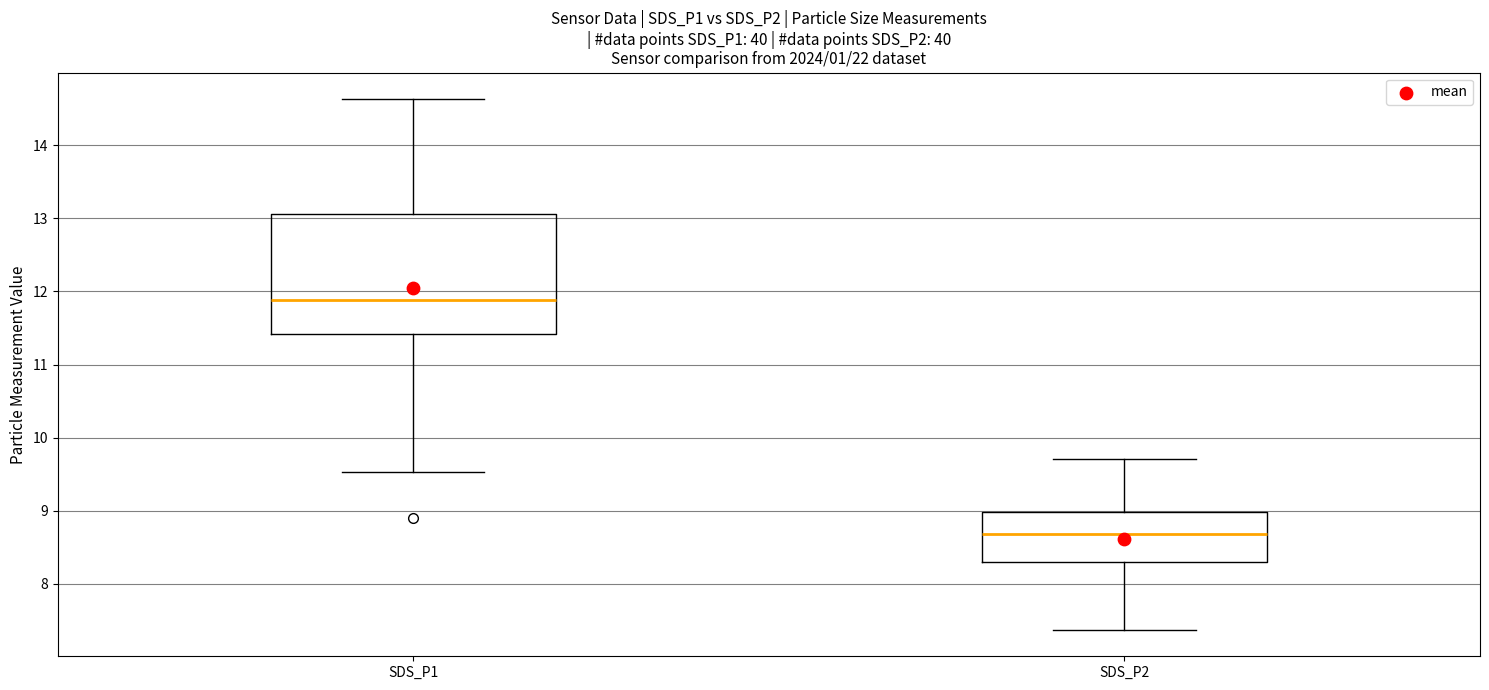

Reading left to right, transcribe this box plot: for each box, give where its median line is, the range the box spans, and where its two whiskers end, as read against the y-axis. The values are not printed on the chart, so give them approximately, as read against the axis.

SDS_P1: median 11.9, box 11.4 to 13.1, whiskers 9.5 to 14.6
SDS_P2: median 8.7, box 8.3 to 9.0, whiskers 7.4 to 9.7